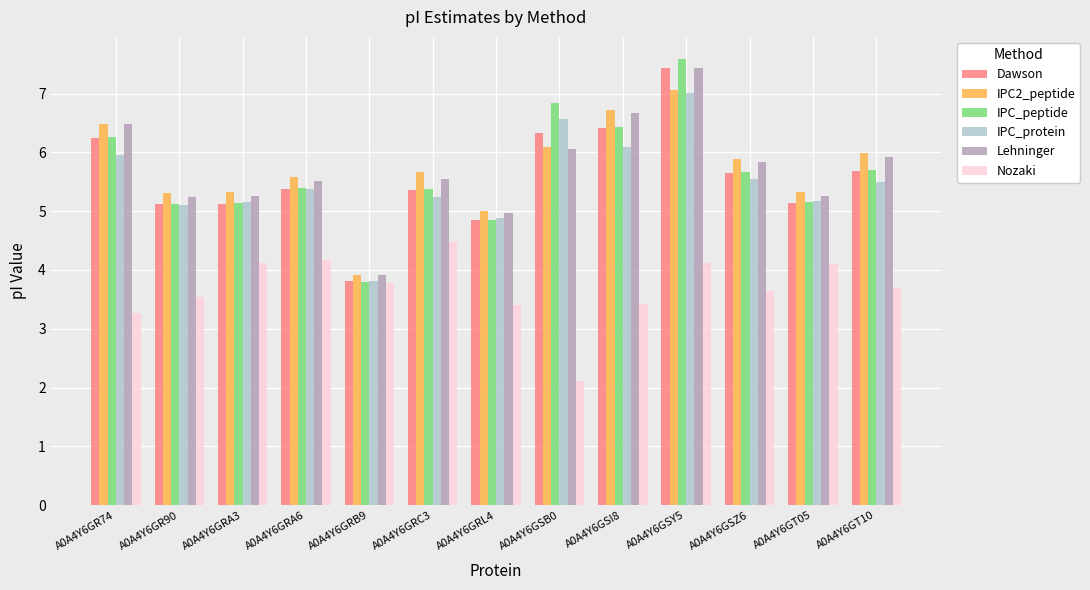

What is the label of the 13th bar from the right?

A0A4Y6GR74